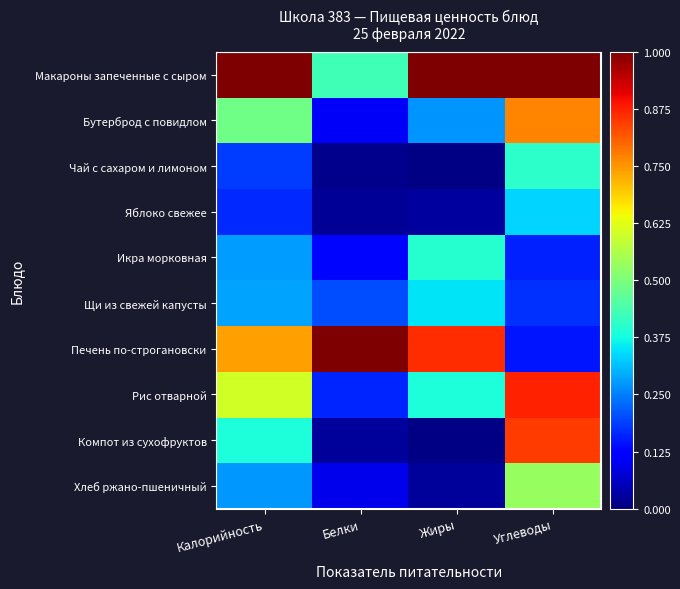

Between Белки and Жиры, which is larger?

Жиры